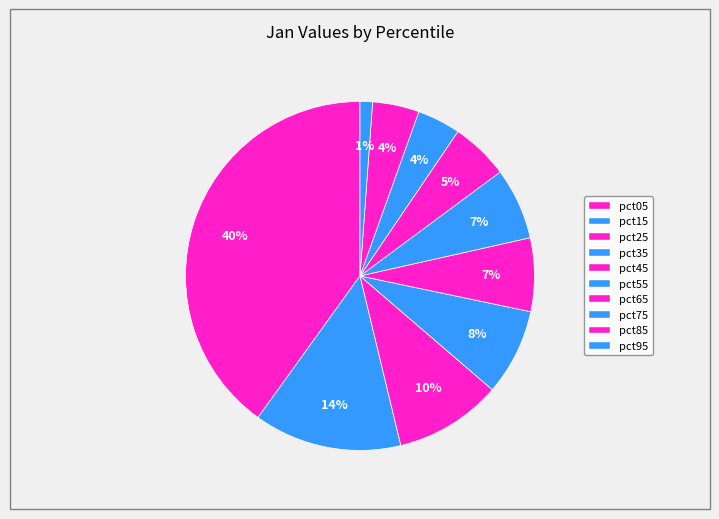

To the nearest percent, what is the combined percentage of pct15 and pct95?

15%